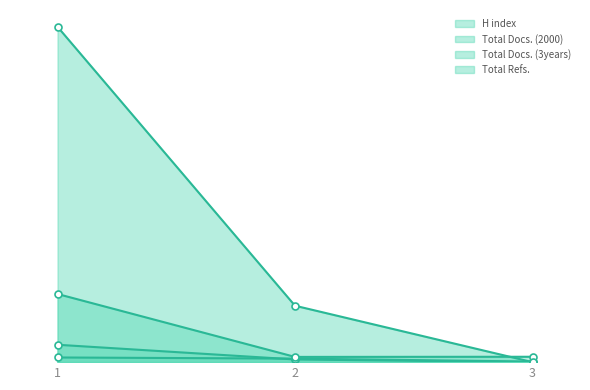

Which series changed the most between 2 and 3?

Total Refs.